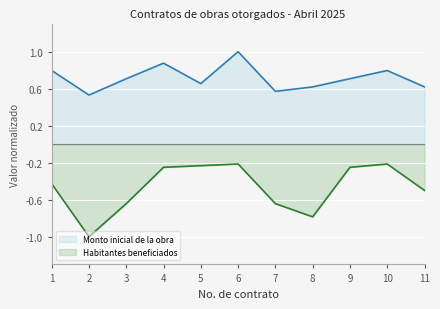

What is the sum of the Habitantes beneficiados values at 10 and 3?

-0.9